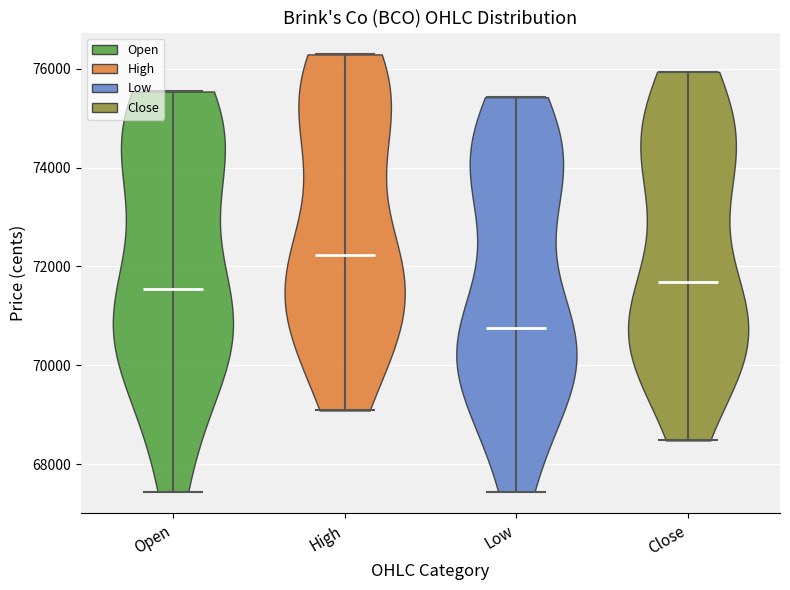

What is the lowest point the violin for High reaches on the y-axis? The values are not printed on the chart, so give them approximately, as read against the axis.

69000